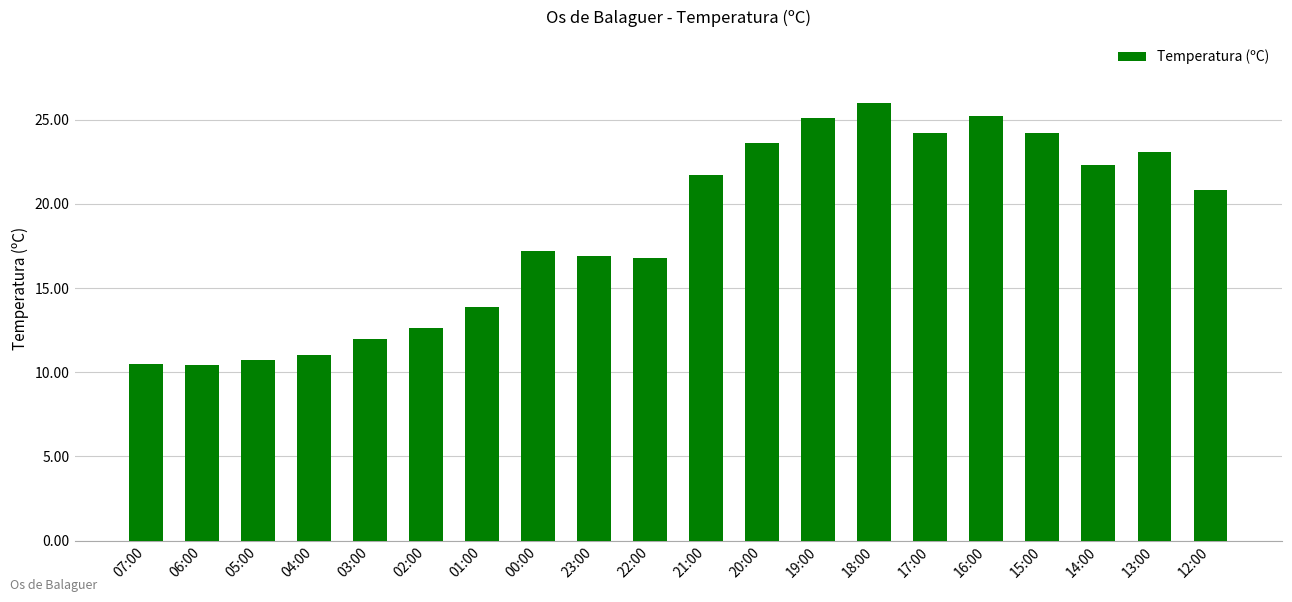

What is the difference between the maximum and minimum values?

15.6